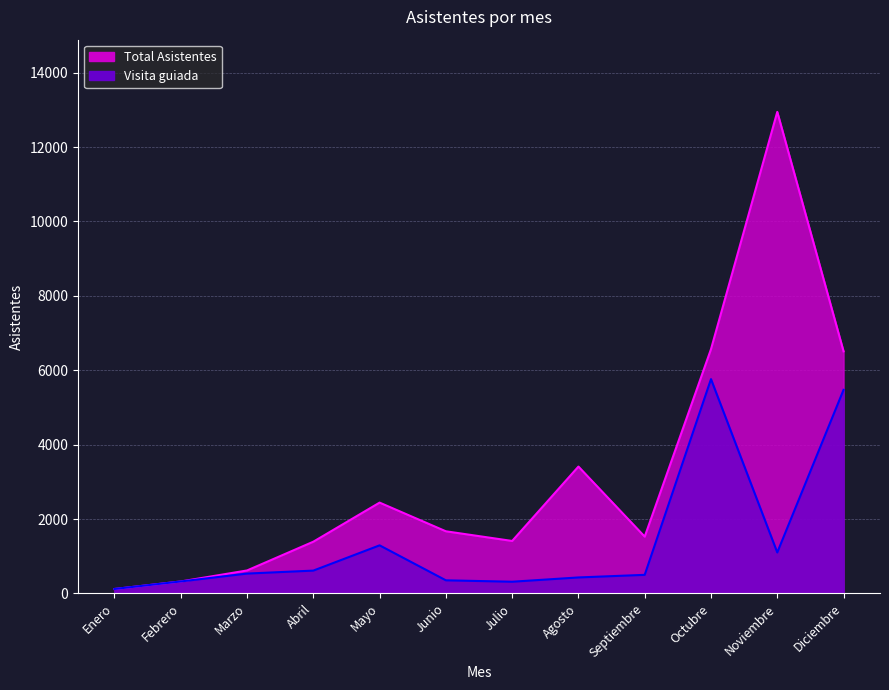

True or false: Total Asistentes has a value of 2516 at Julio.

False